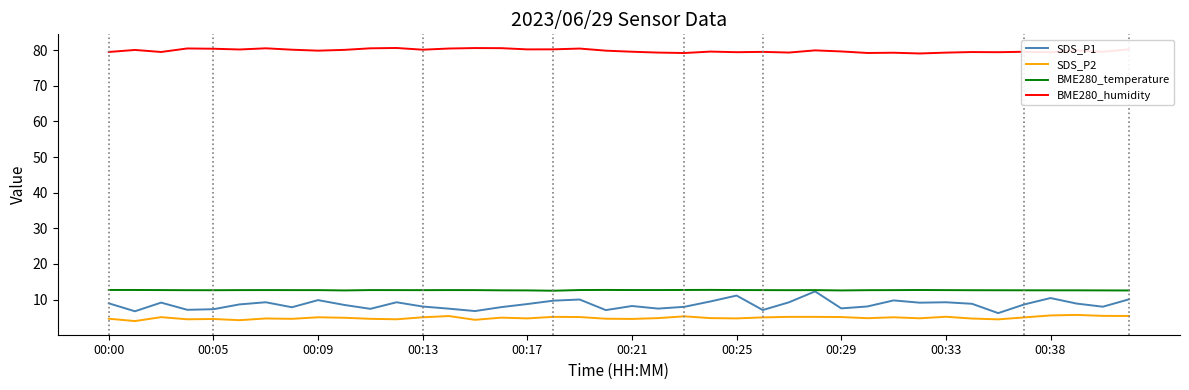

True or false: BME280_humidity has more than 1 points higher than both neighbors.

True